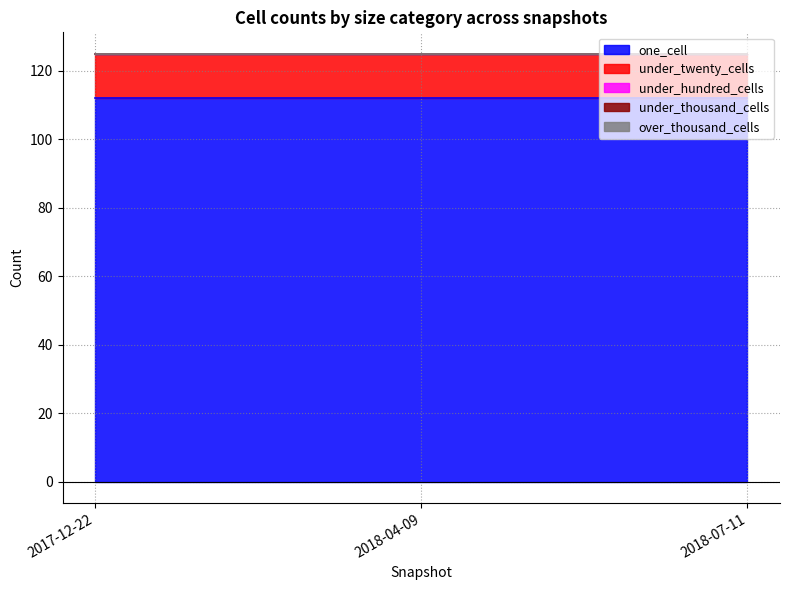

Rank the series by their maximum value, from lowest to highest.

under_hundred_cells, under_thousand_cells, over_thousand_cells, under_twenty_cells, one_cell